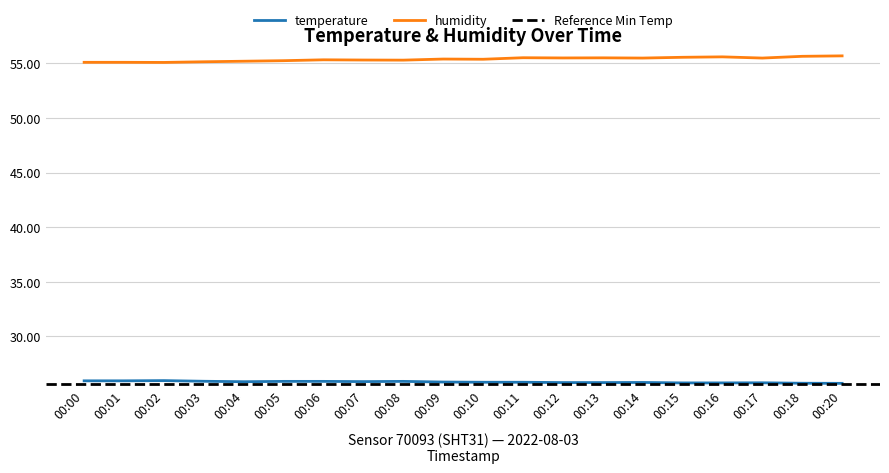

Which category has the lowest value across all series?

00:20